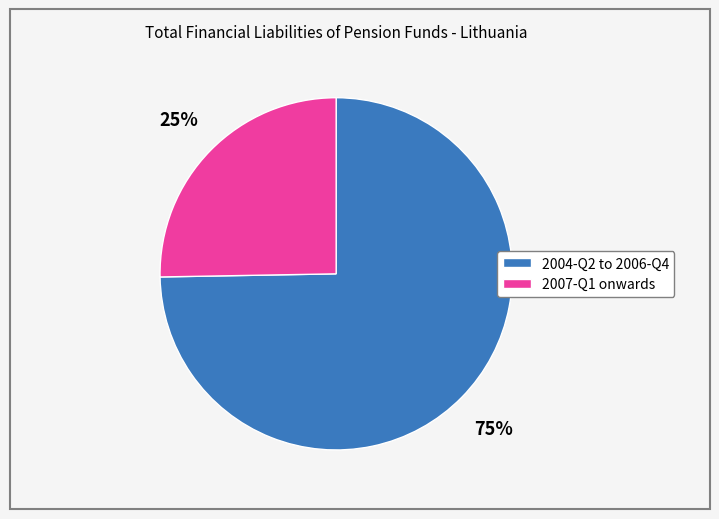

To the nearest percent, what is the average slice percentage?

50%